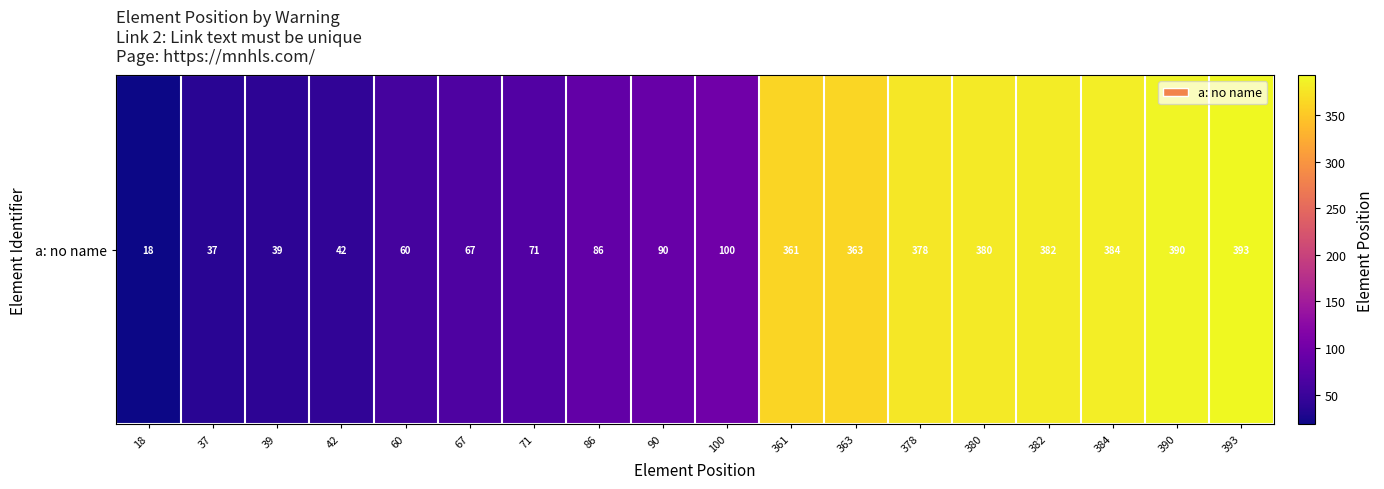

Where does the data first go above 100?

361